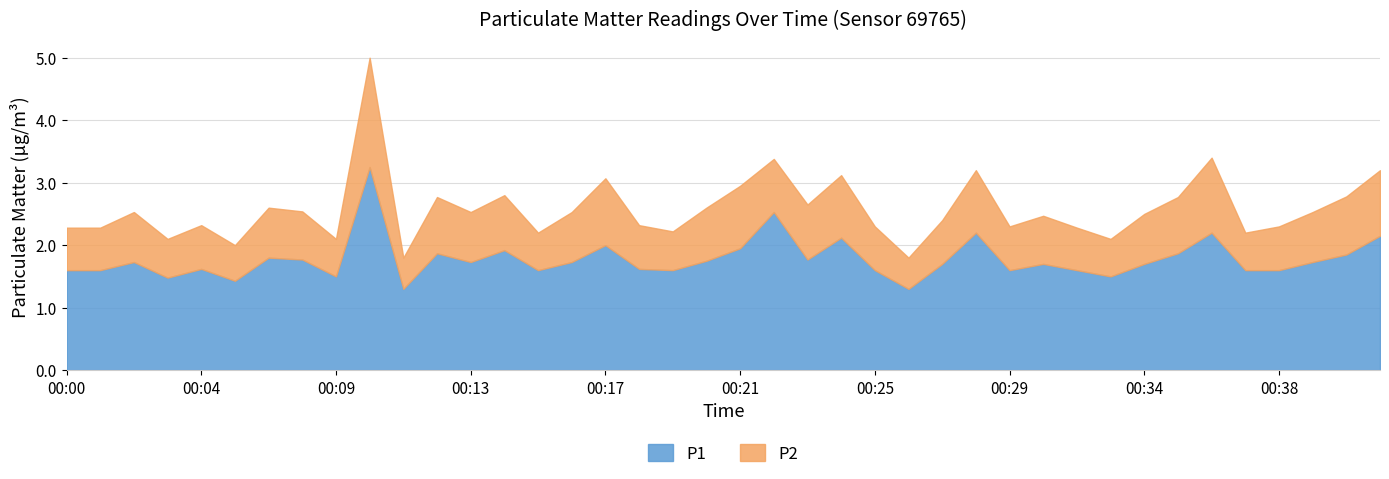

How many distinct data groups are displayed?

2